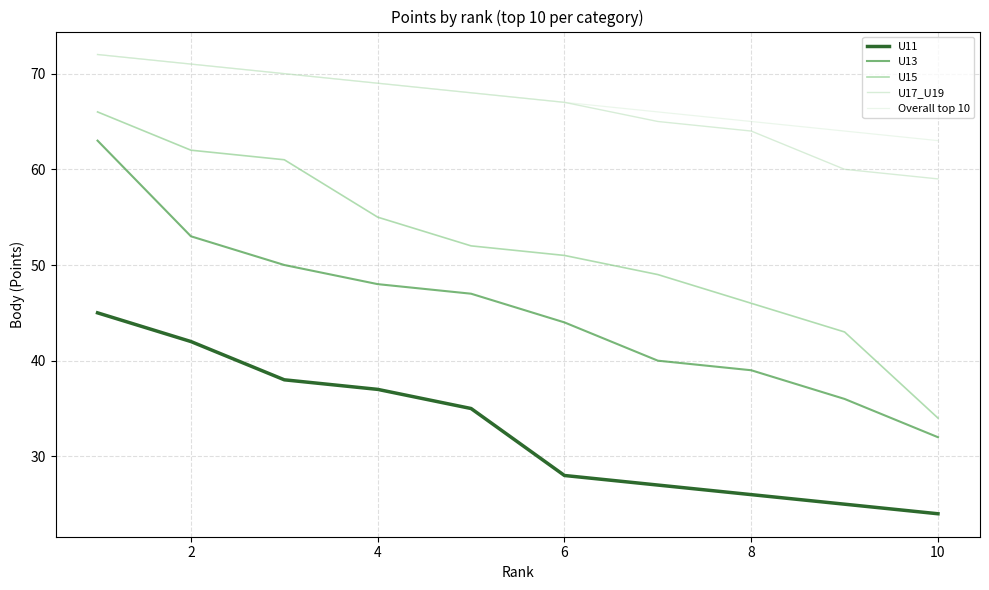

What are all the series names shown in the legend?

U11, U13, U15, U17_U19, Overall top 10